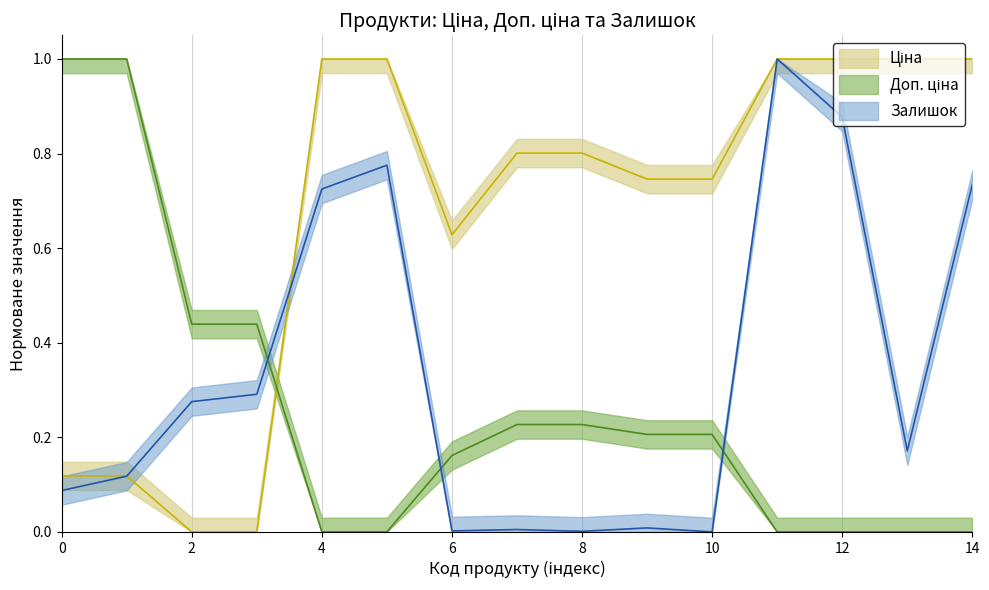

What position from the right is 271681948?

6